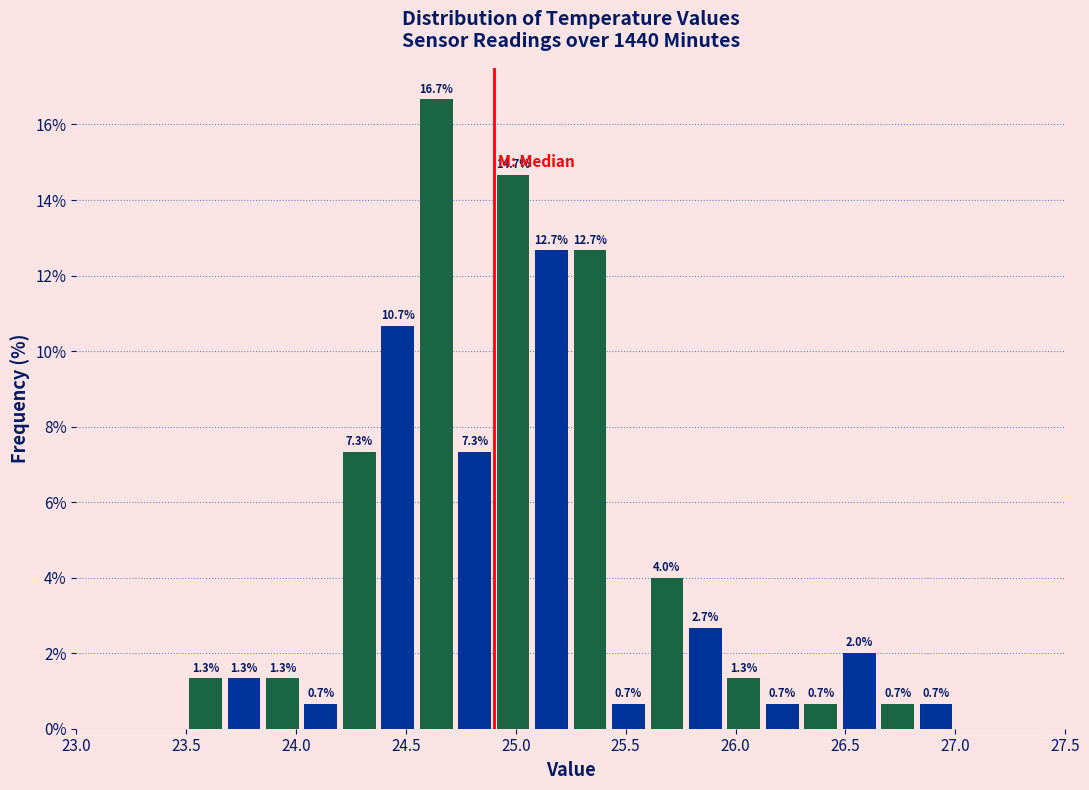

Around what value on the x-axis is the tallest bar? Give the approximate position of its centre, as read against the axis.

24.65